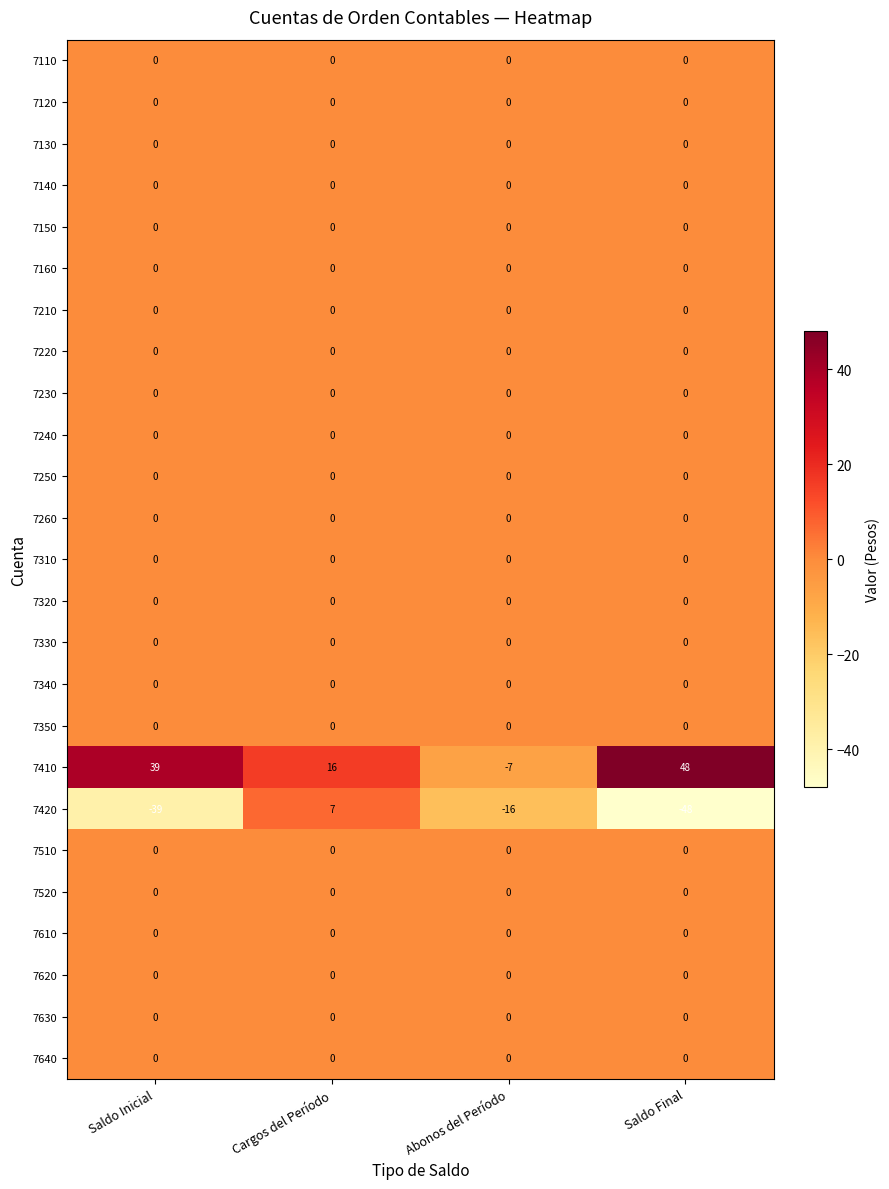

Which series changed the most between Saldo Inicial and Abonos del Período?

7410